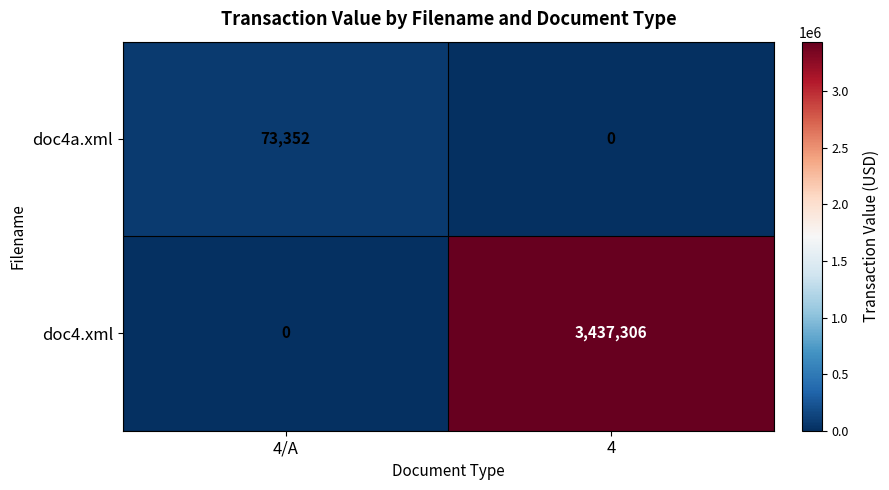

At 4, list the series in order from largest to smallest.

doc4.xml, doc4a.xml